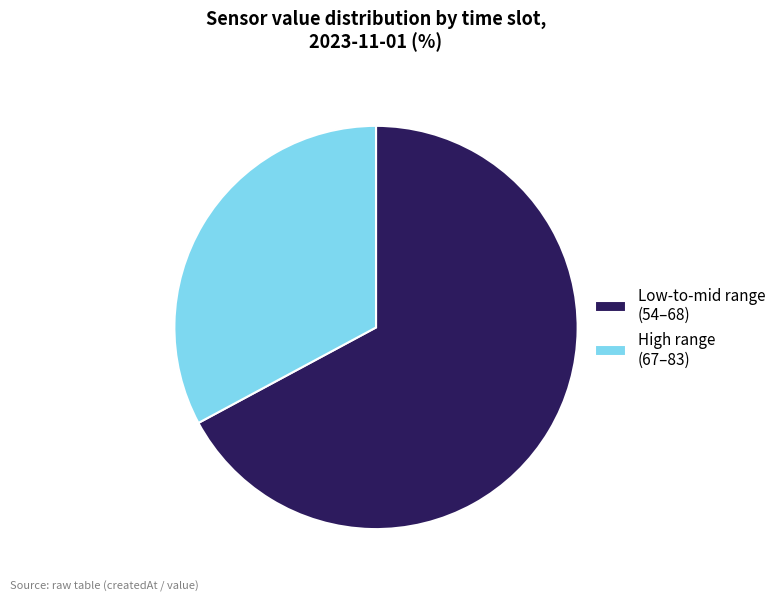

Count the number of slices in the pie.

2